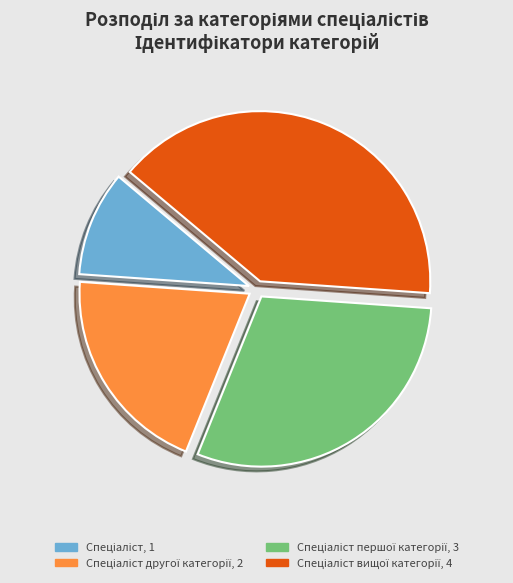

To the nearest percent, what is the average slice percentage?

25%